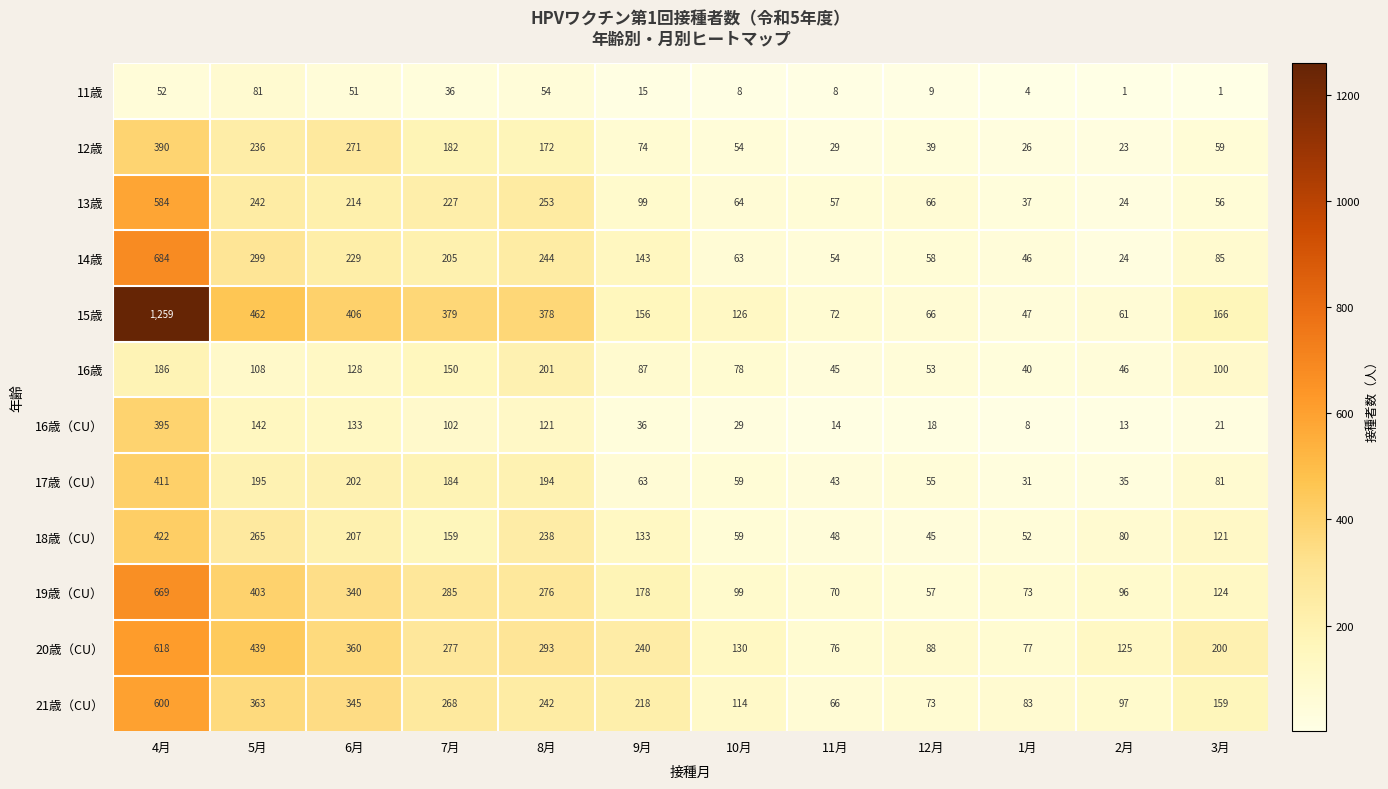

Which series has the widest spread of values?

15歳